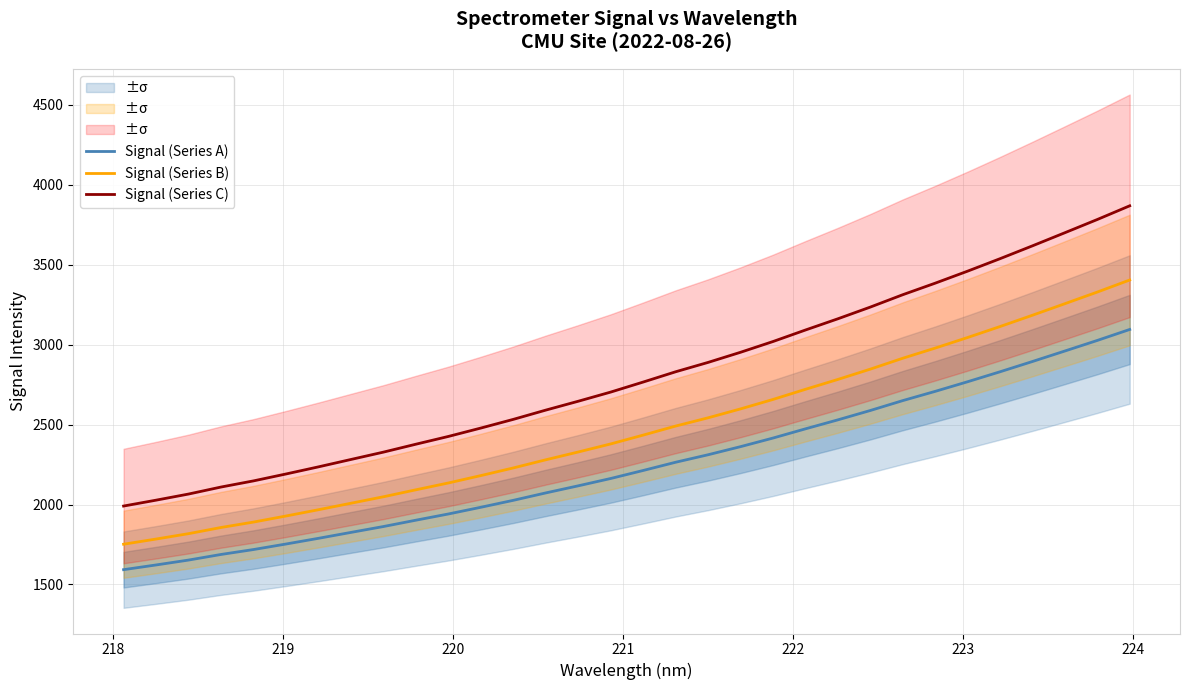

How many data points does each series have?

32